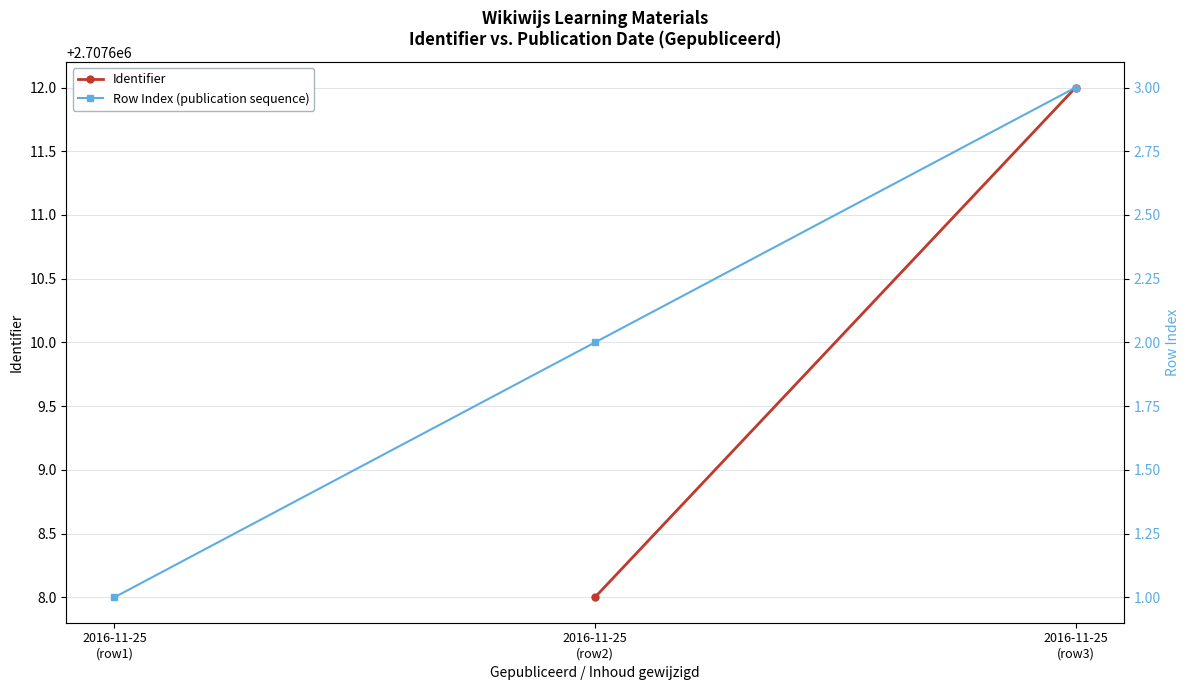

How many data points in Row Index (publication sequence) are less than 2?

1